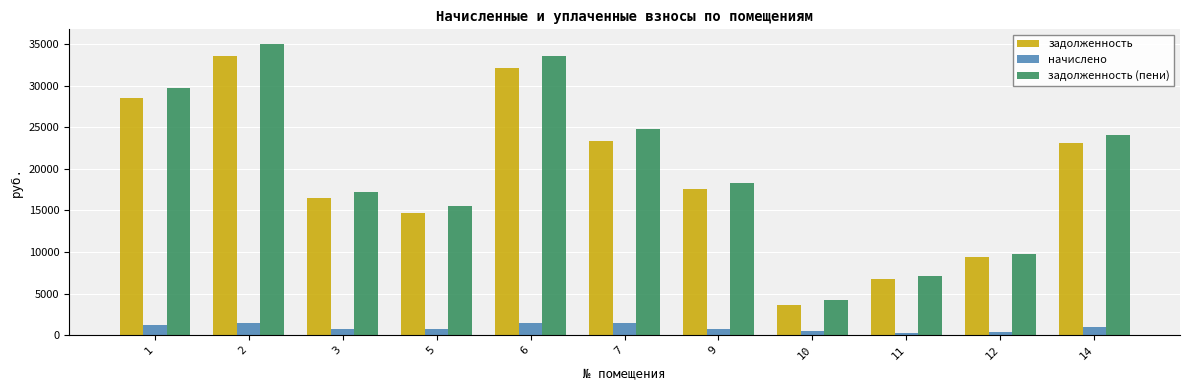

What is the difference between the задолженность (пени) values at 6 and 12?

23812.3